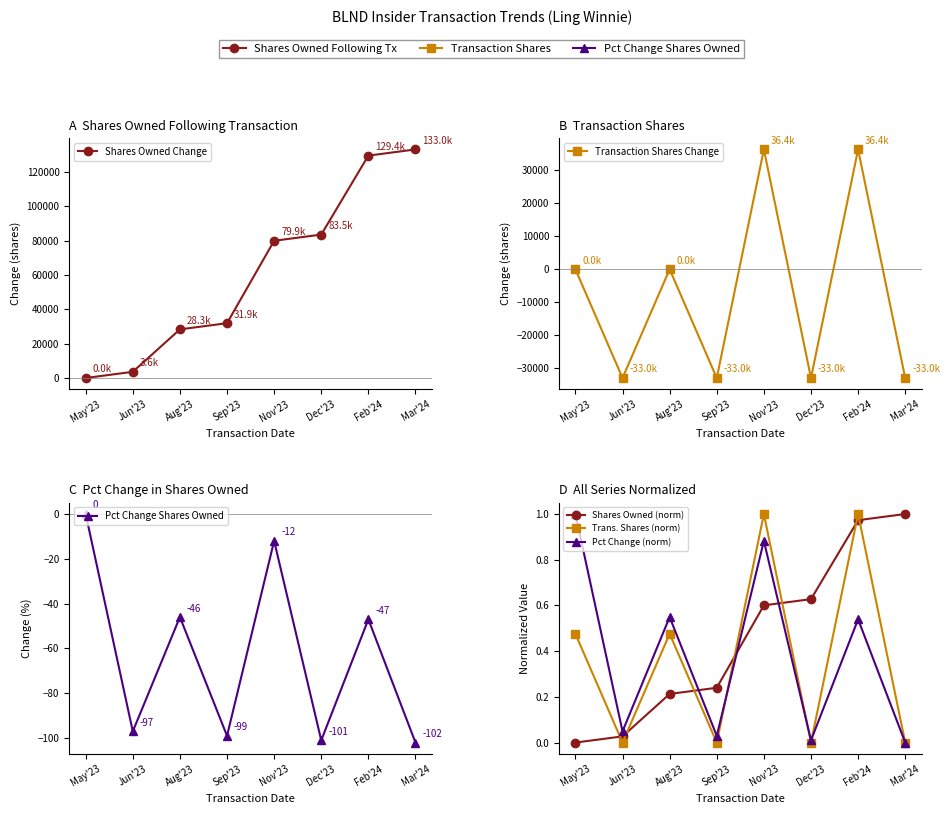

What is the difference between the second highest and second lowest values in the Shares Owned Change series?

125808.0